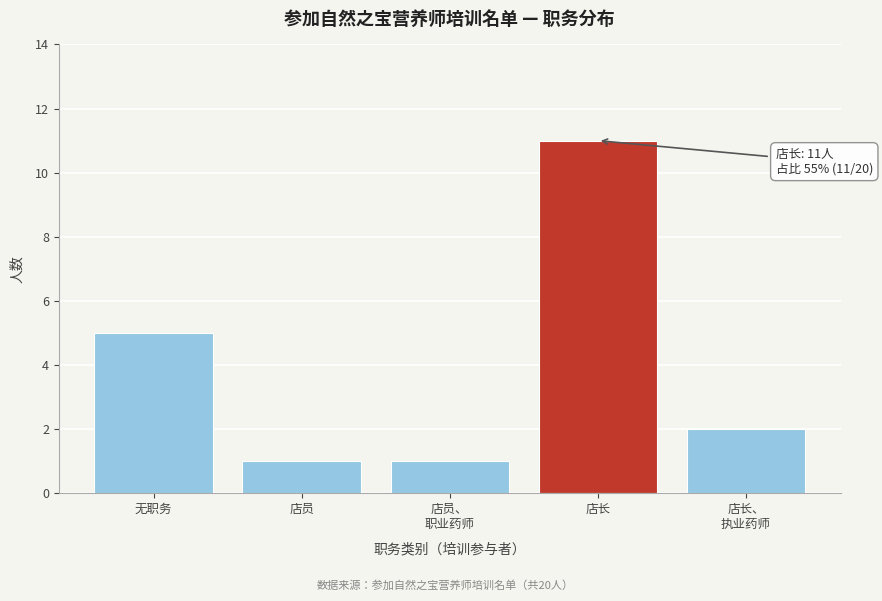

Reading right to left, list all the values displayed in this chart.

2	11	1	1	5